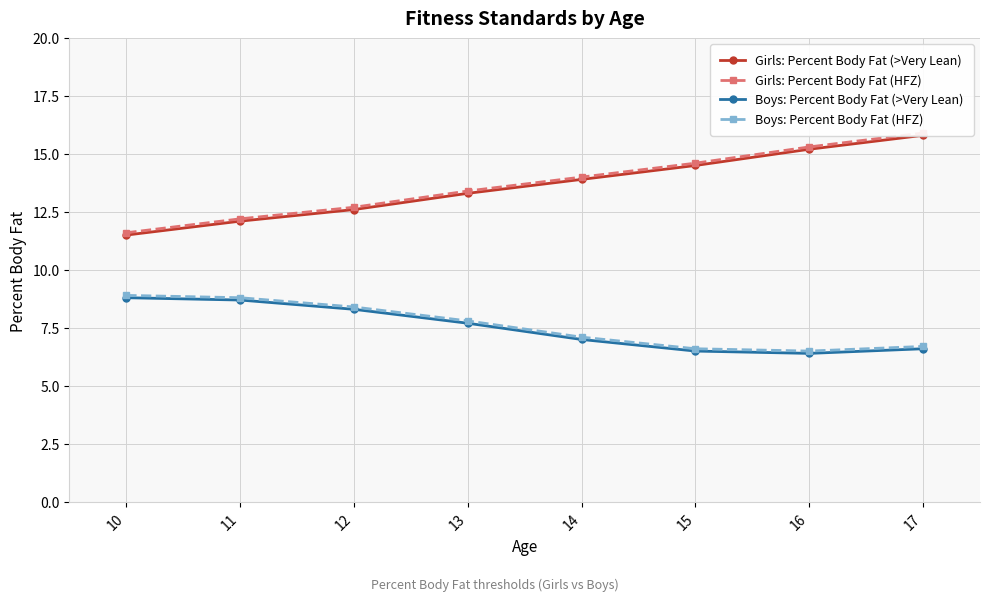

True or false: Girls: Percent Body Fat (>Very Lean) and Boys: Percent Body Fat (>Very Lean) intersect in this chart.

False